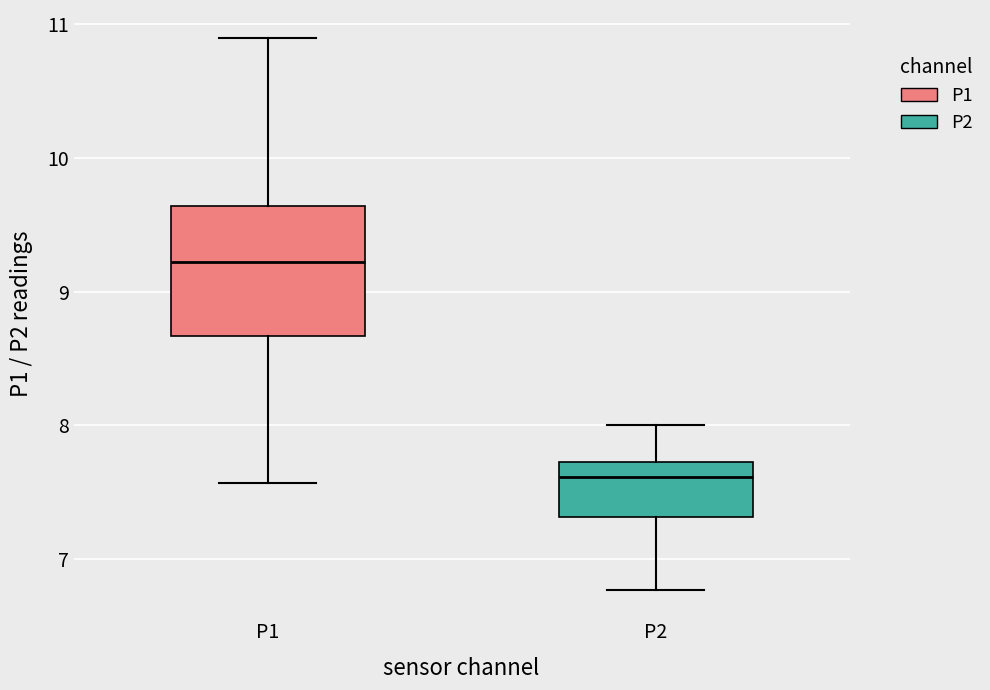

Reading left to right, read every box against the y-axis: the position of its median line, the range the box covers, and the ends of its whiskers. The values are not printed on the chart, so give them approximately, as read against the axis.

P1: median 9.2, box 8.7 to 9.6, whiskers 7.6 to 10.9
P2: median 7.6, box 7.3 to 7.7, whiskers 6.8 to 8.0